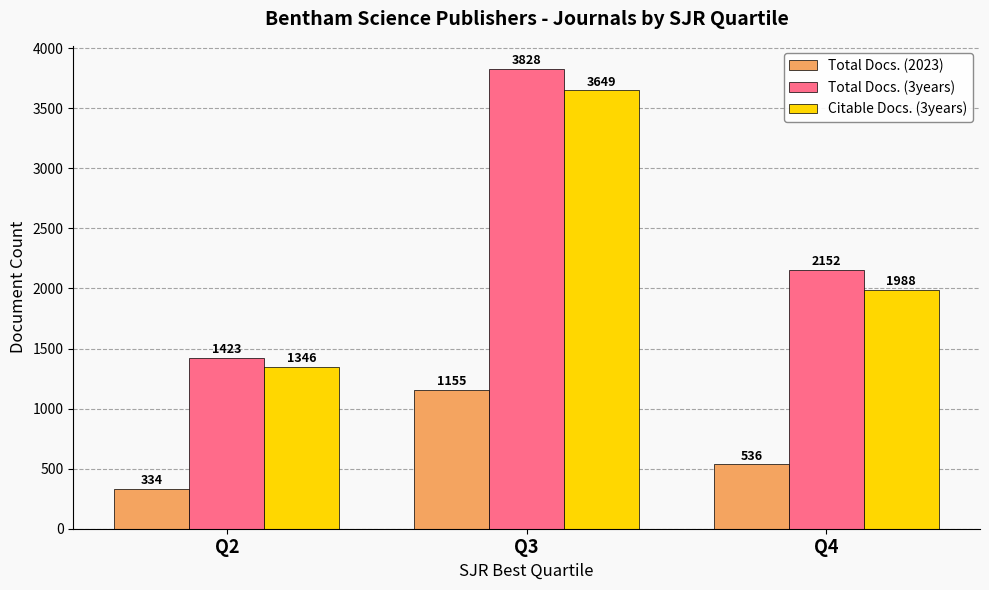

At how many categories does at least one series exceed 841?

3